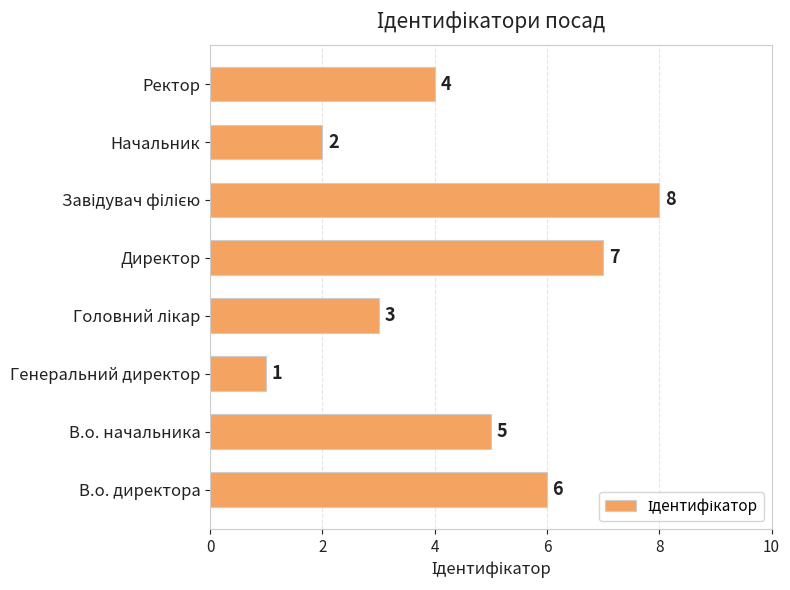

The chart shows a value of 2 at Генеральний директор. True or false?

False